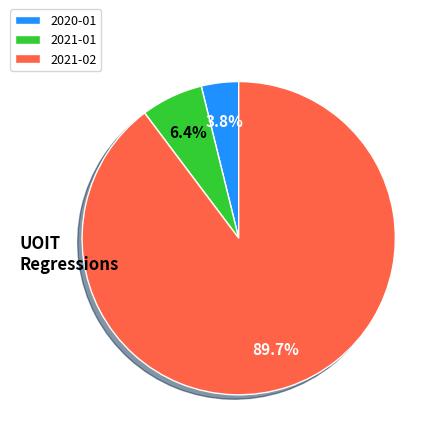

To the nearest percent, what is the difference between the largest and smallest slice percentages?

86%